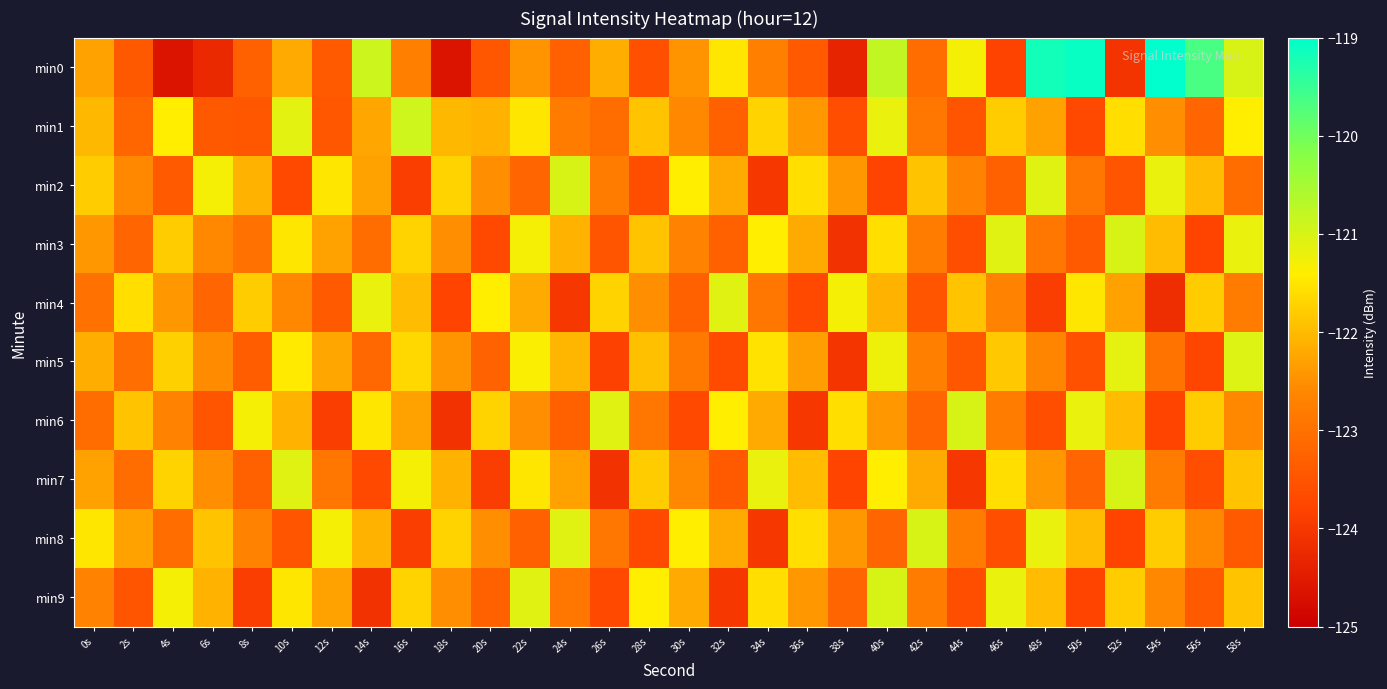

Which series has the widest spread of values?

min0